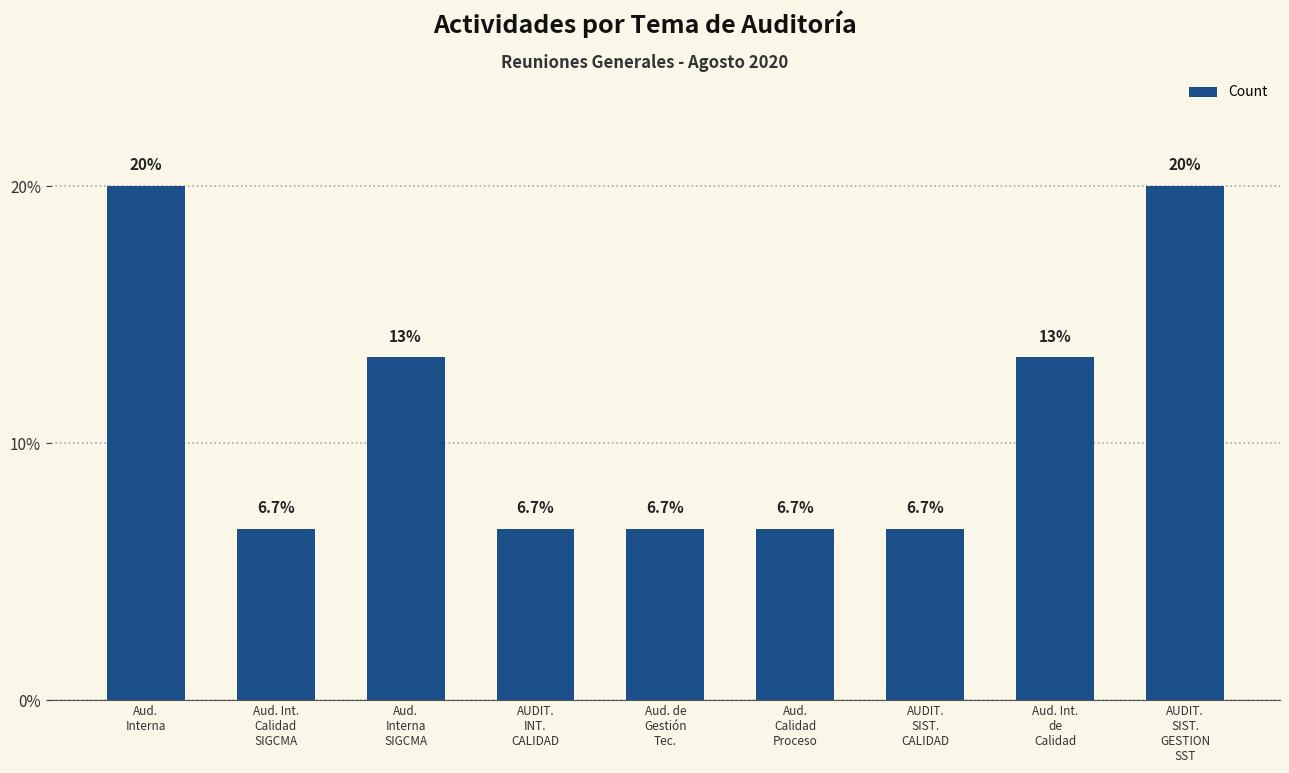

What is the maximum value shown in the chart?

20.0